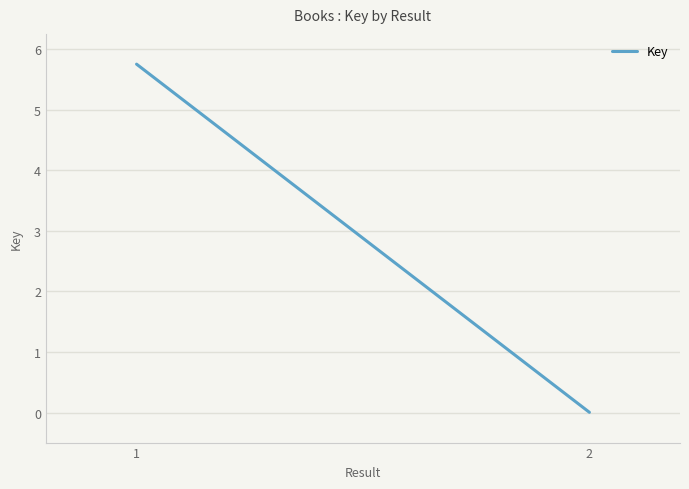

List the labels in order of value, largest first.

1, 2